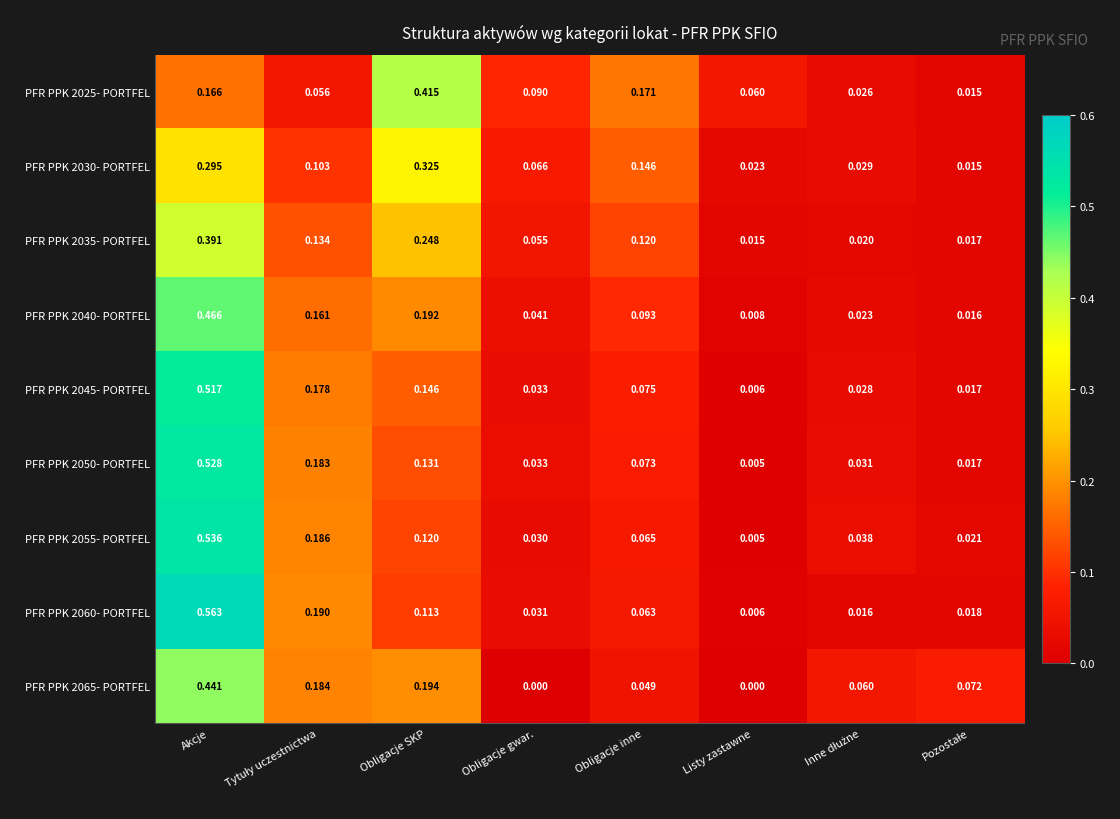

List the series in order of their peak value, highest first.

PFR PPK 2060- PORTFEL, PFR PPK 2055- PORTFEL, PFR PPK 2050- PORTFEL, PFR PPK 2045- PORTFEL, PFR PPK 2040- PORTFEL, PFR PPK 2065- PORTFEL, PFR PPK 2025- PORTFEL, PFR PPK 2035- PORTFEL, PFR PPK 2030- PORTFEL